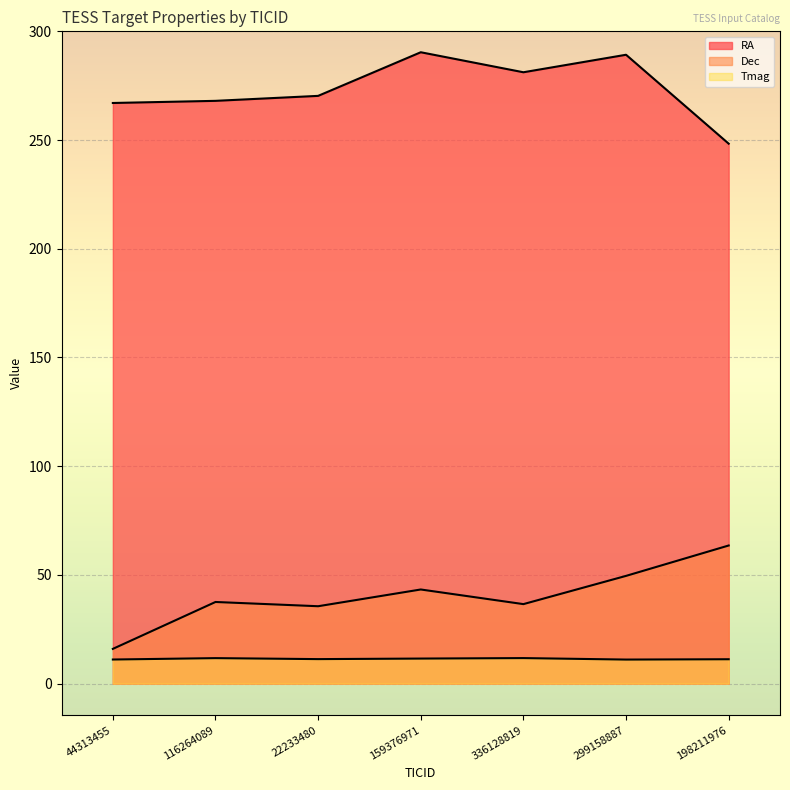

At which category is the sum across all series the highest?

299158887